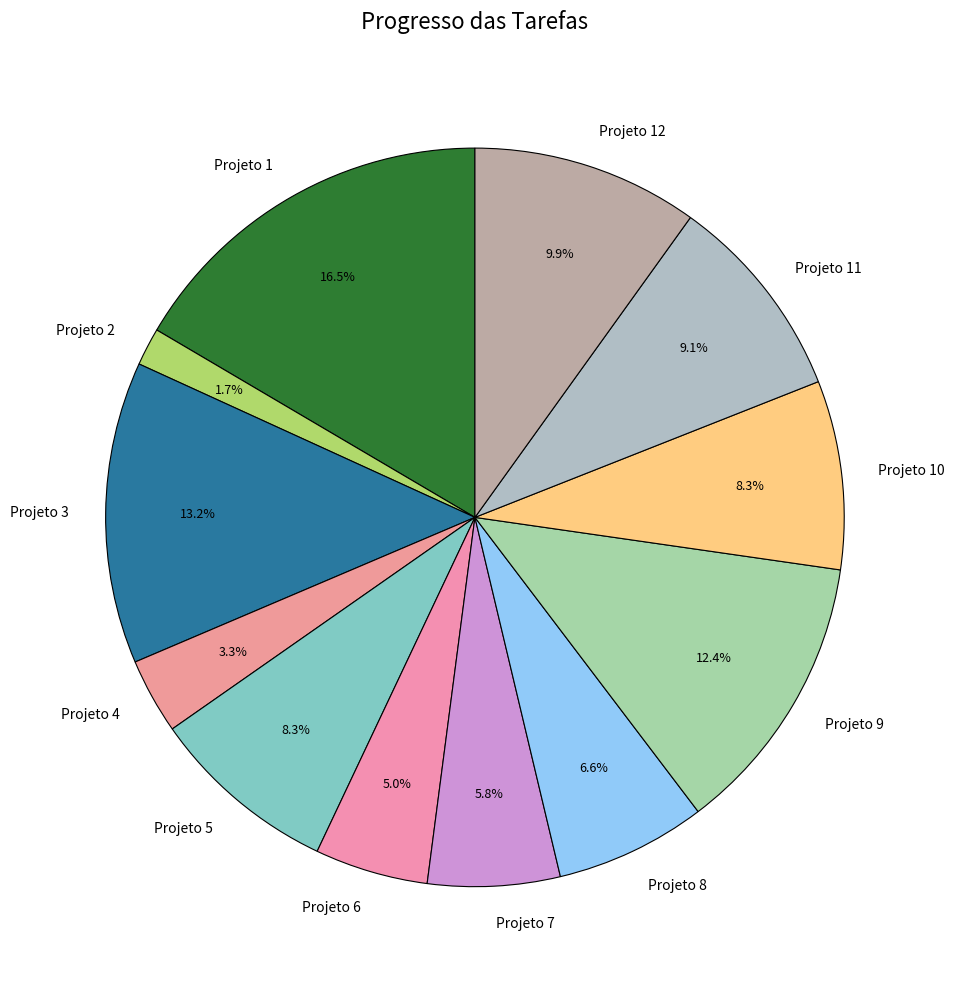

To the nearest percent, what is the difference between the largest and smallest slice percentages?

15%